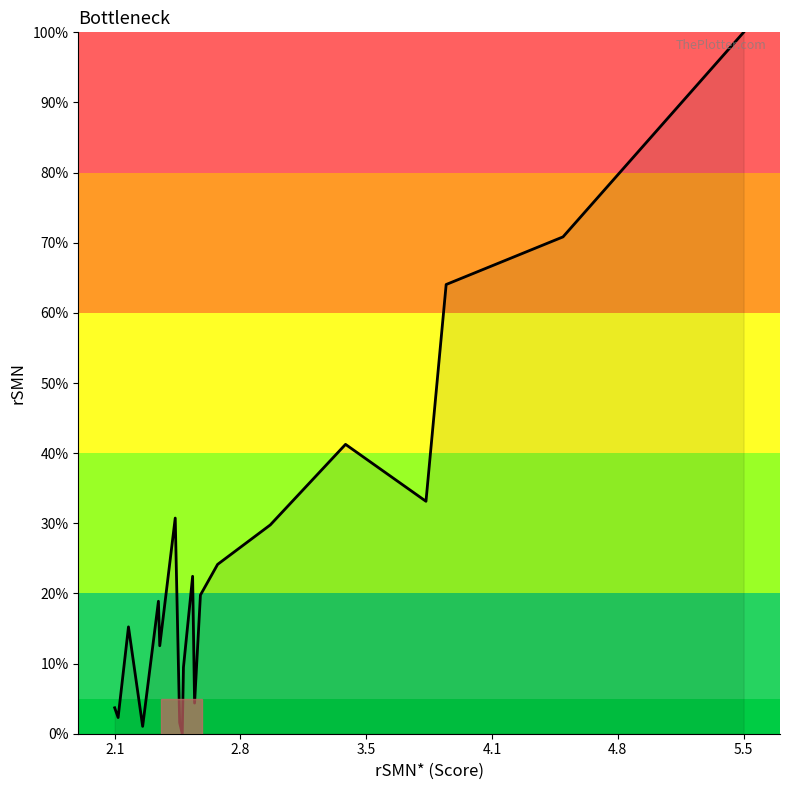

How many values are above zero?

19